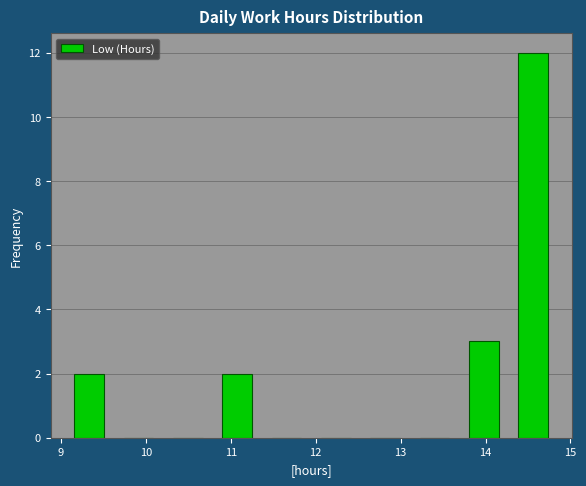

Over which range of the x-axis is the bar tallest?

14.3 to 14.9